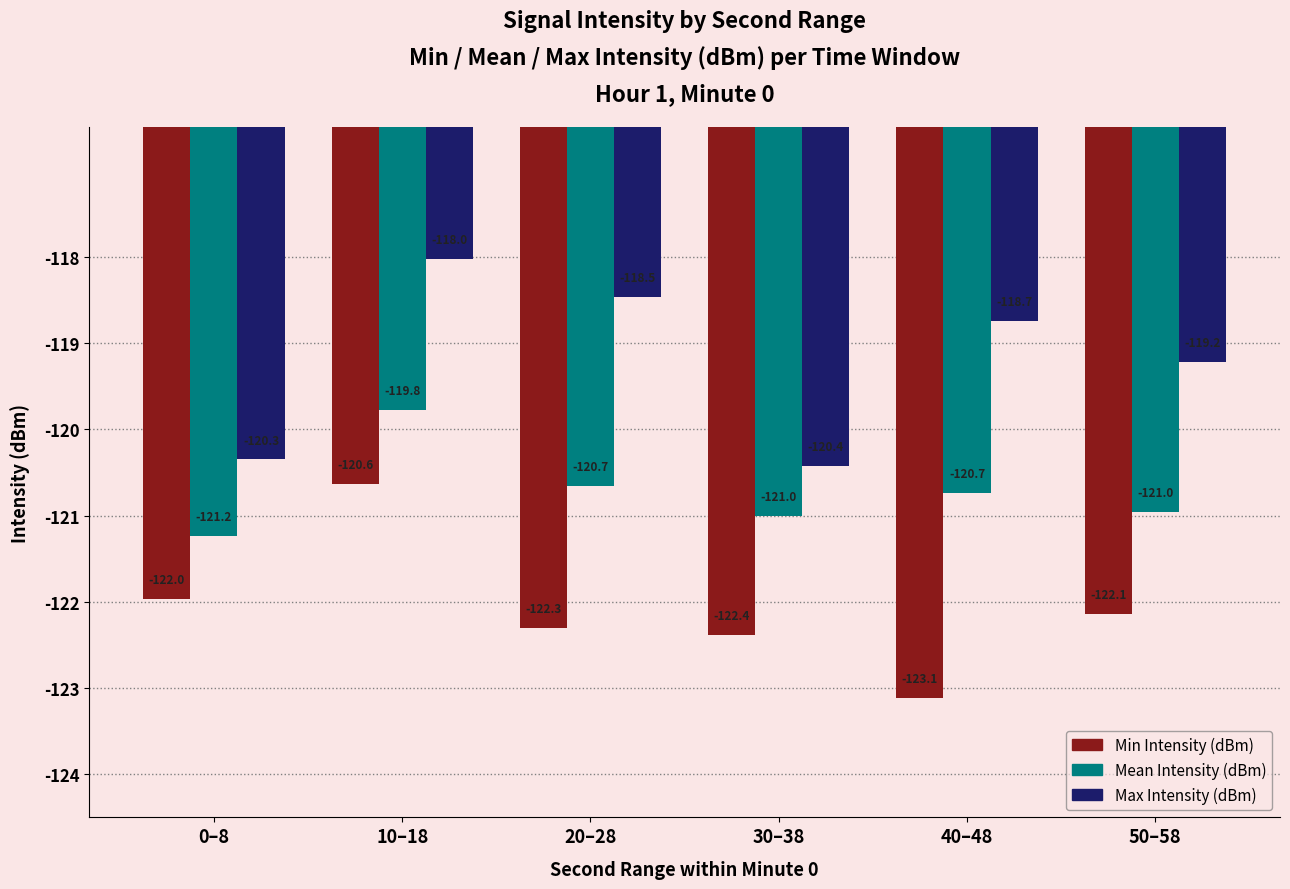

Which category has the highest value in the Min Intensity (dBm) series?

10–18